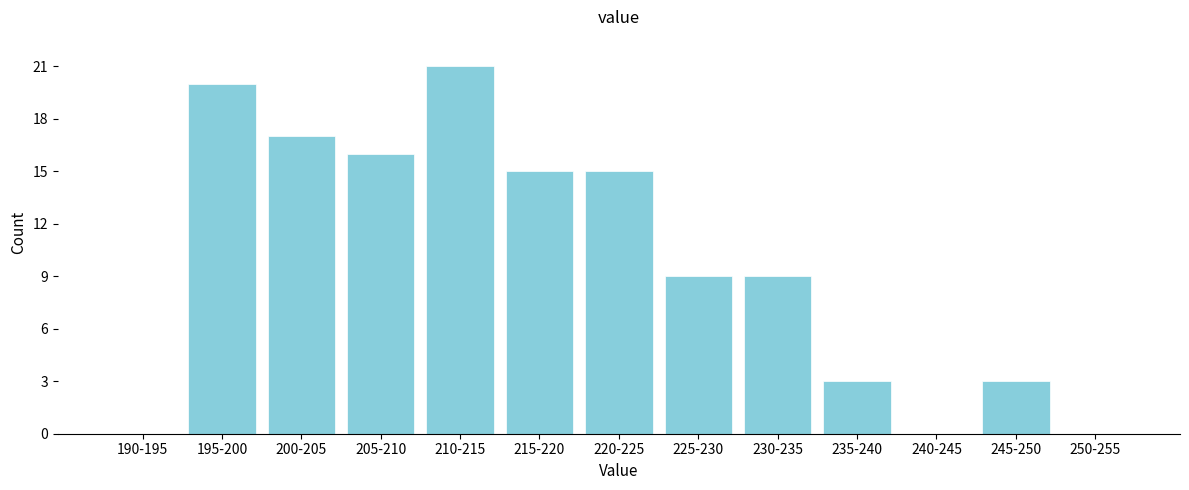

Reading left to right, what are all the values shown in this chart?

190-195=0	195-200=20	200-205=17	205-210=16	210-215=21	215-220=15	220-225=15	225-230=9	230-235=9	235-240=3	240-245=0	245-250=3	250-255=0